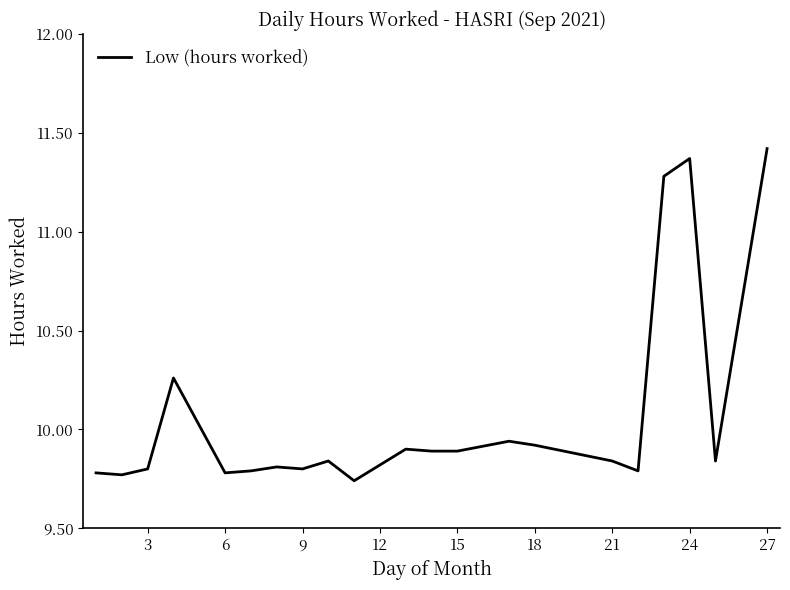

What is the difference between the second highest and minimum values?

1.6